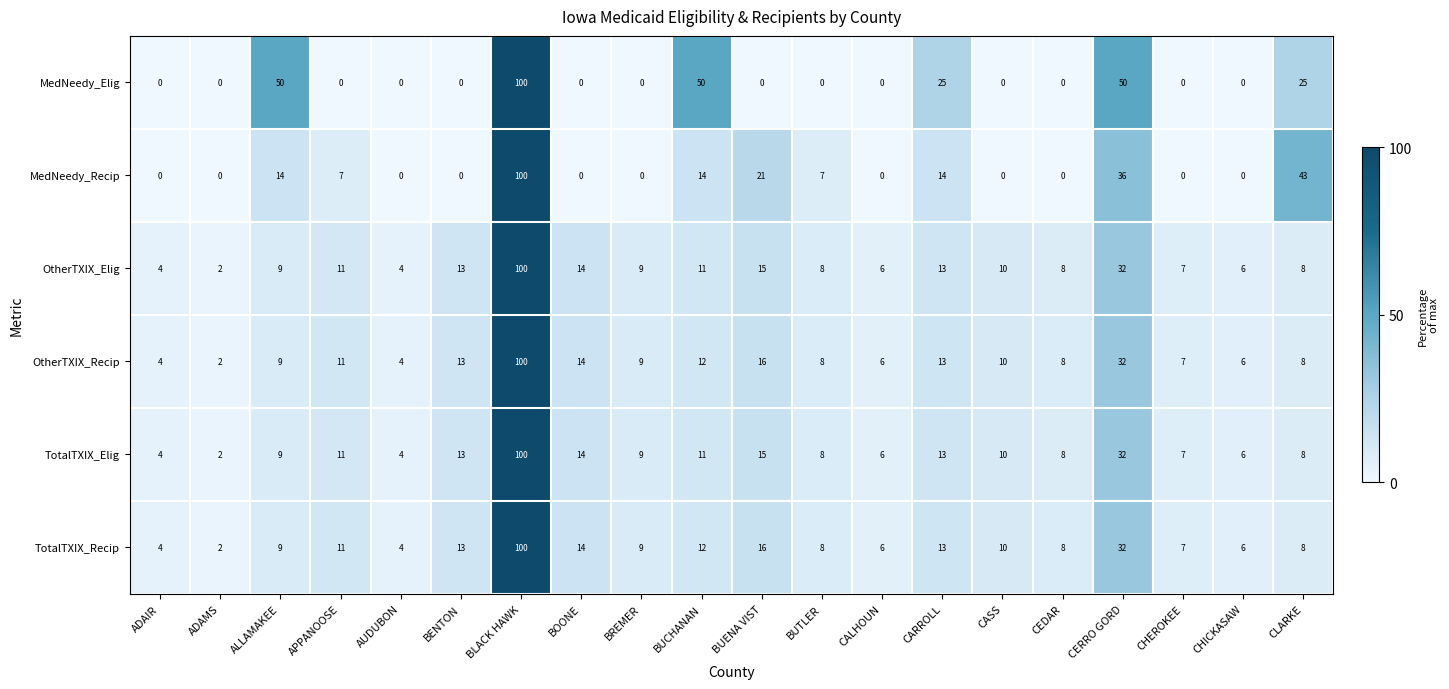

What is the average value of the TotalTXIX_Recip series?

15